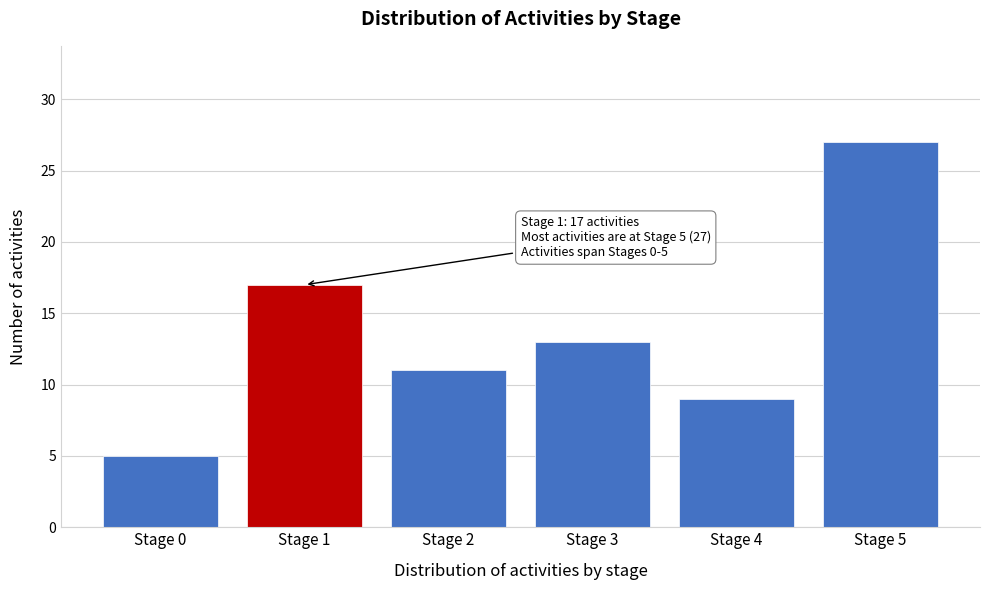

Reading left to right, transcribe all the data shown in this chart.

Stage 0=5	Stage 1=17	Stage 2=11	Stage 3=13	Stage 4=9	Stage 5=27